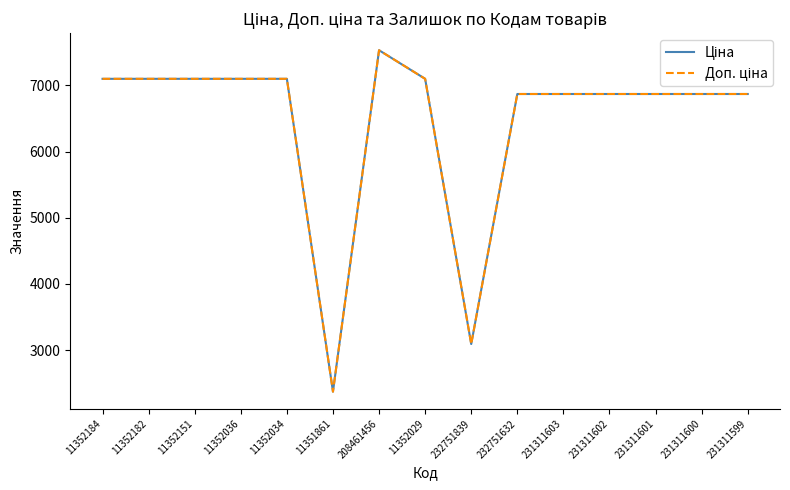

What is the total value across all series at 232751839?

6182.2